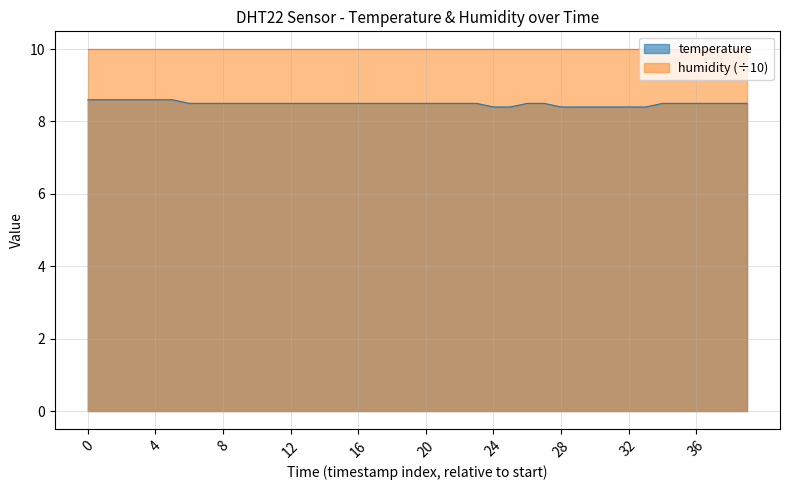

What is the average value?

8.5